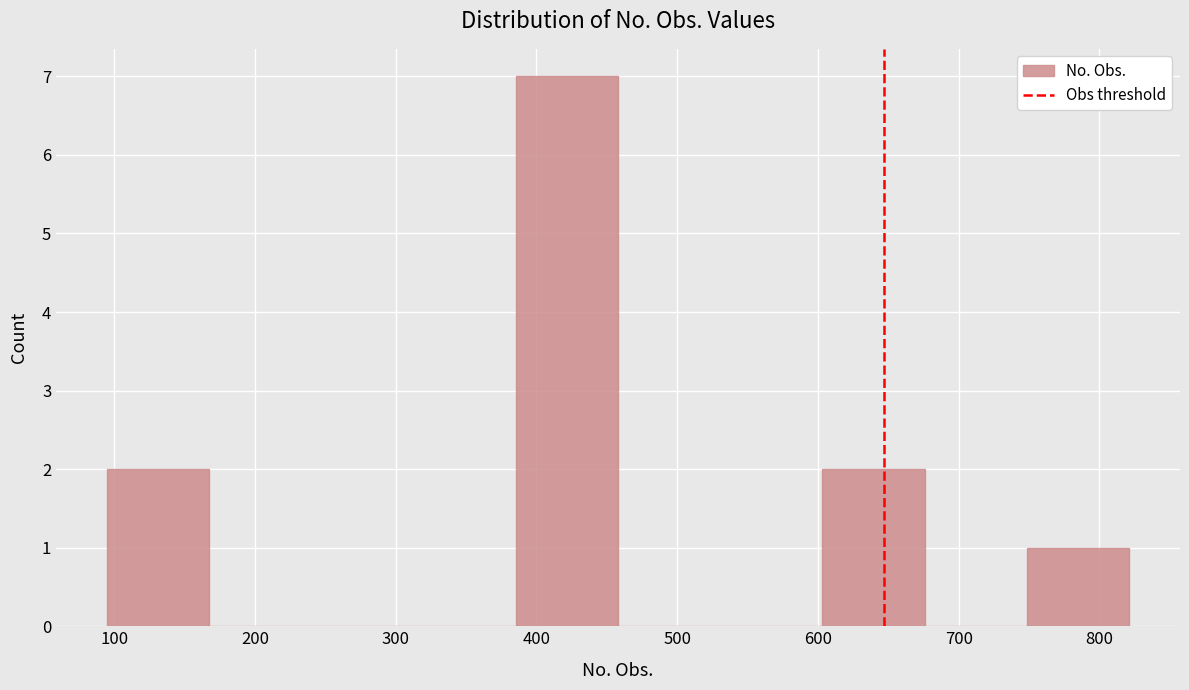

What is the height of the bar covering 390 to 460 on the x-axis? Neither the bar edges nor the heights are printed on the chart, so give them approximately, as read against the axes.

7